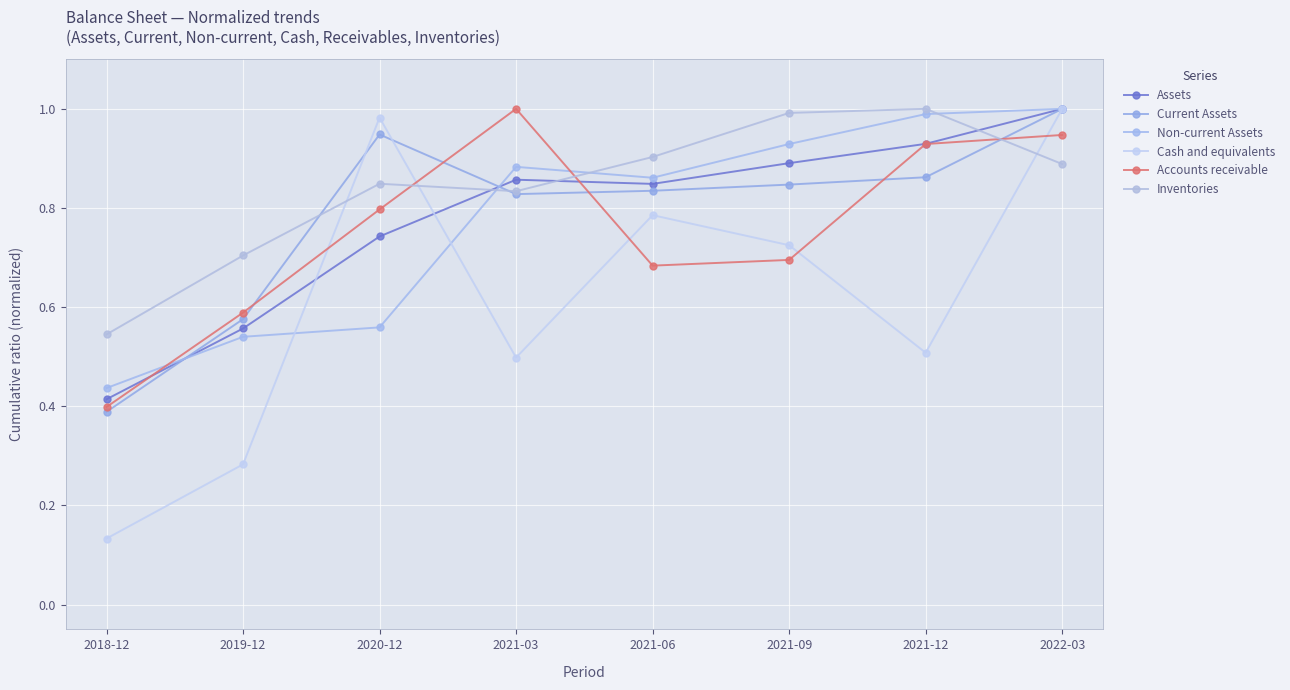

What are all the series names shown in the legend?

Assets, Current Assets, Non-current Assets, Cash and equivalents, Accounts receivable, Inventories